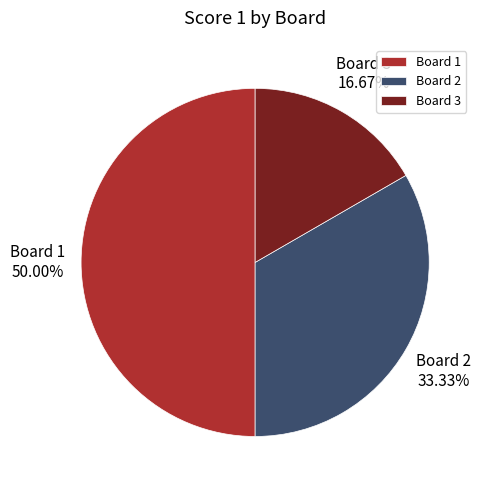

To the nearest percent, what is the difference between the Board 2 and Board 3 slice percentages?

17%